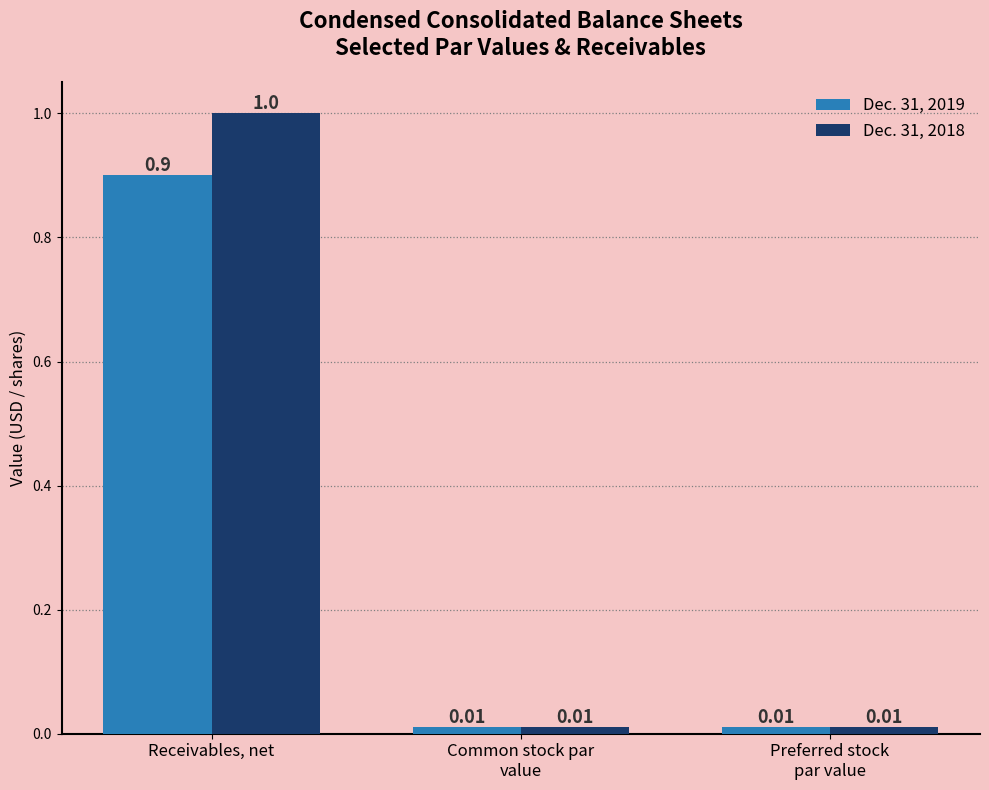

At which label does Dec. 31, 2018 reach its peak?

Receivables, net